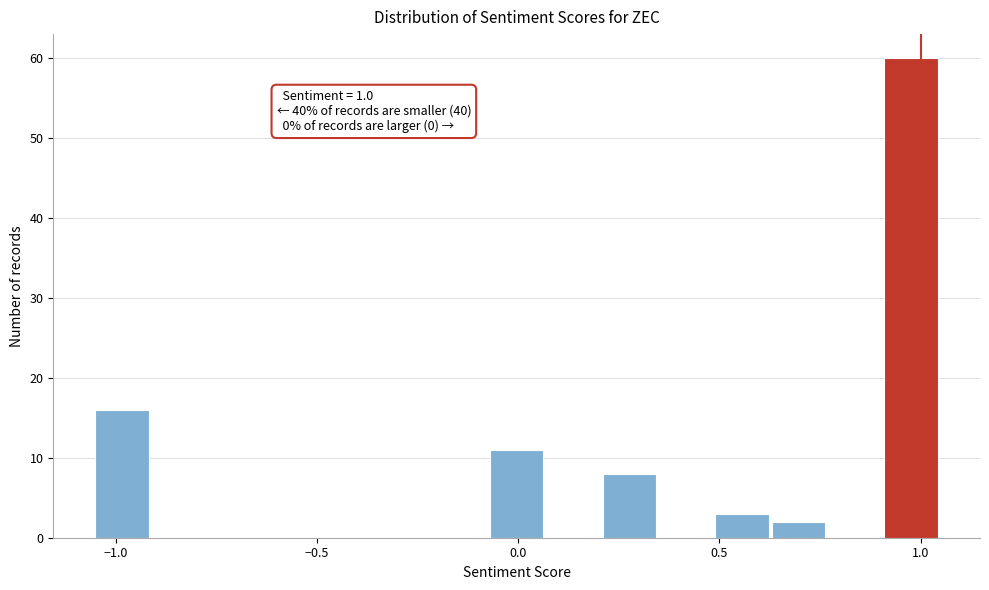

Around what value on the x-axis is the tallest bar? Give the approximate position of its centre, as read against the axis.

1.00